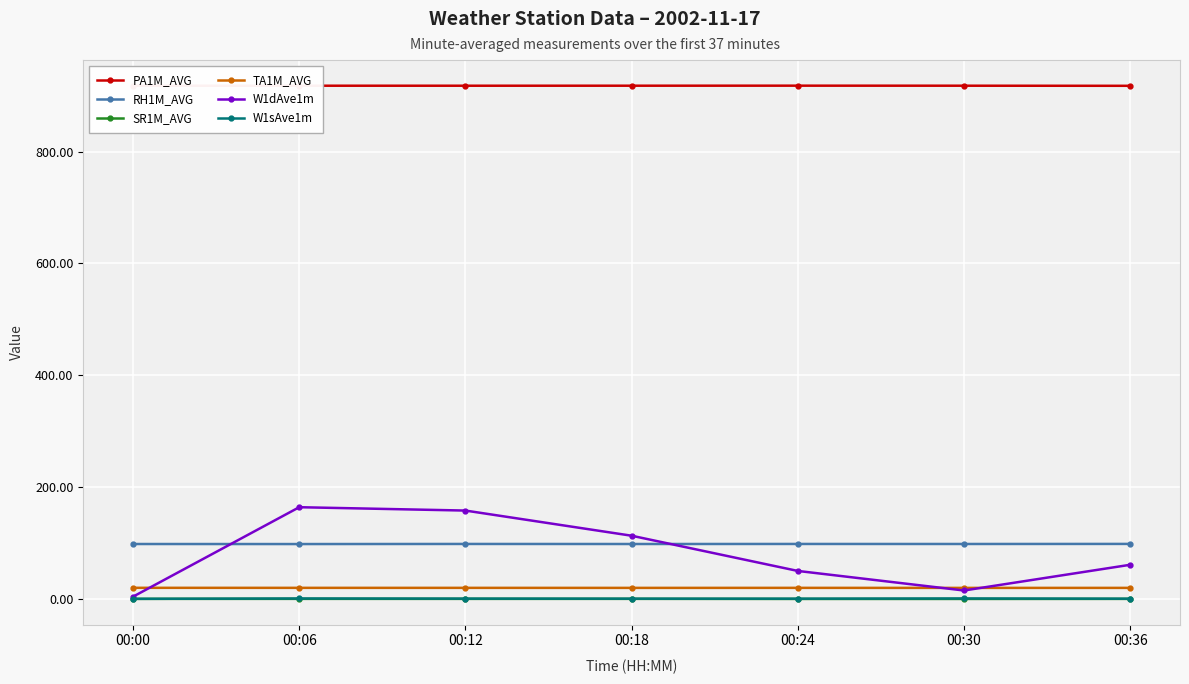

What are all the series names shown in the legend?

PA1M_AVG, RH1M_AVG, SR1M_AVG, TA1M_AVG, W1dAve1m, W1sAve1m